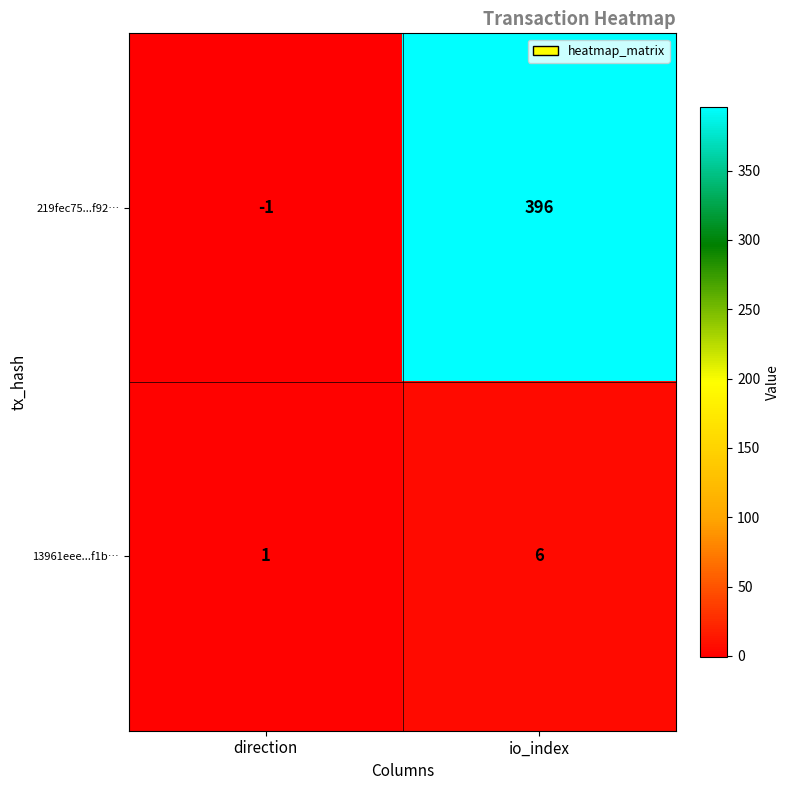

At how many categories does at least one series exceed 147?

1